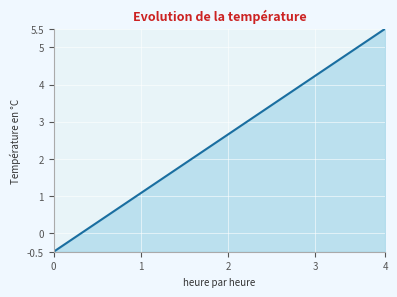

What is the difference between the maximum and minimum values?

6.0